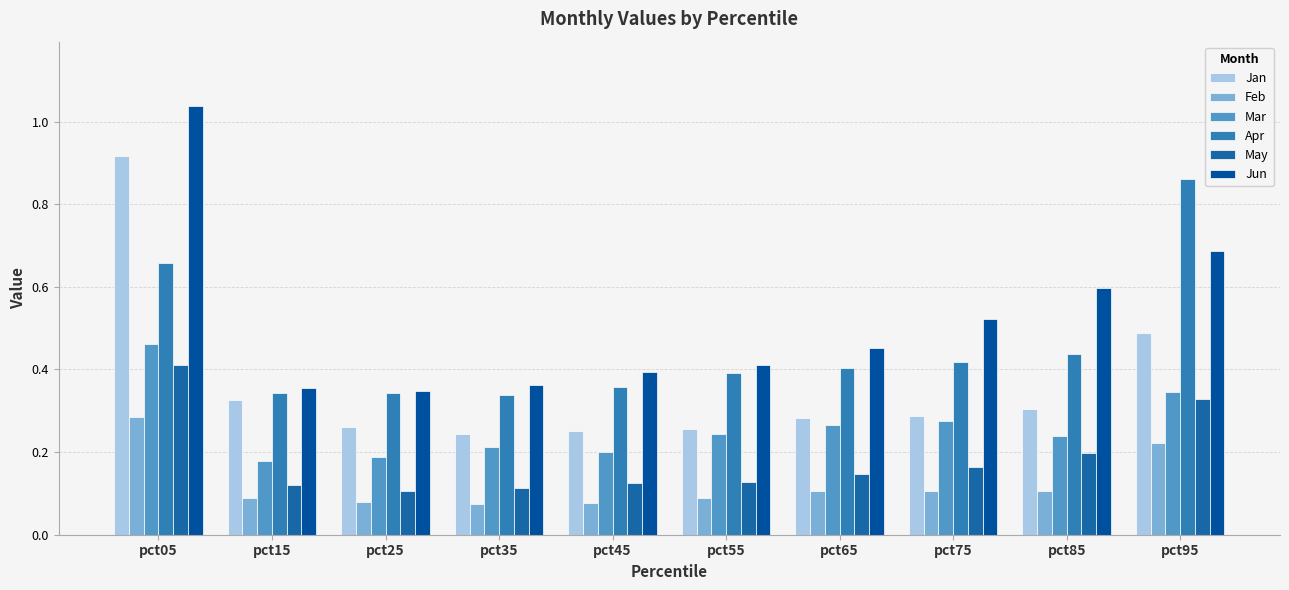

What is the difference between the maximum and minimum values in the Mar series?

0.3